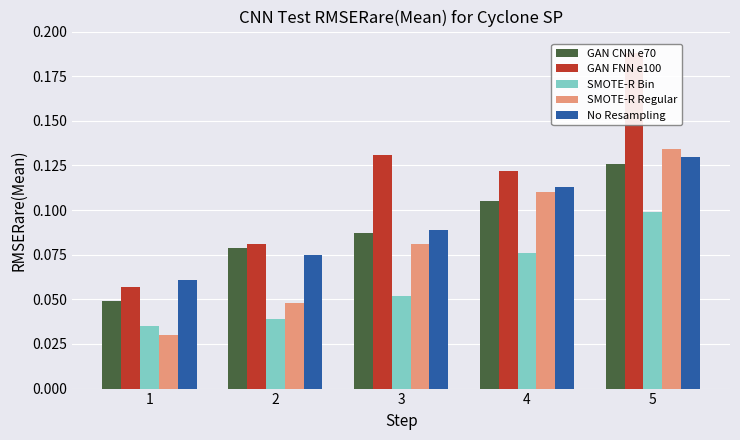

What is the maximum value shown in the chart?

0.2